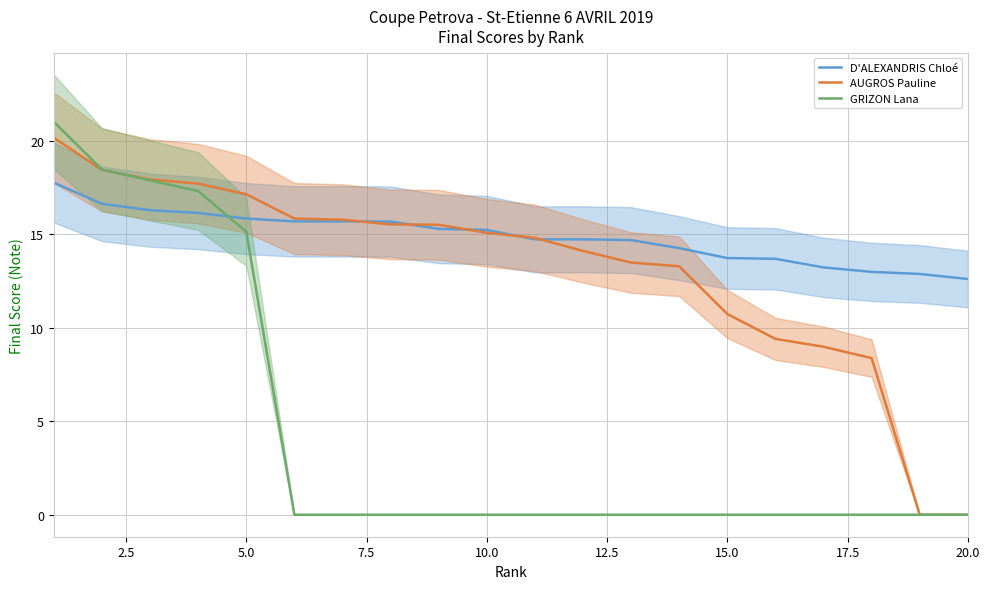

The value of GRIZON Lana at 10.0 is 26.6. True or false?

False